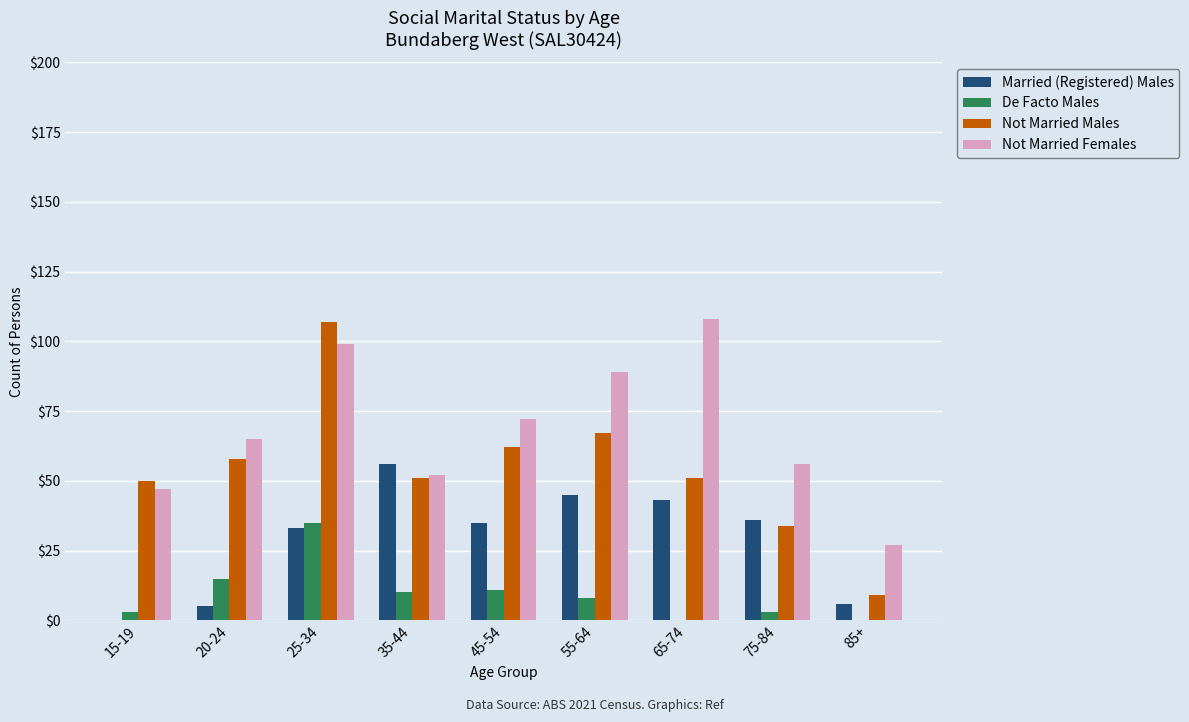

What is the sum of all Not Married Males values?

489